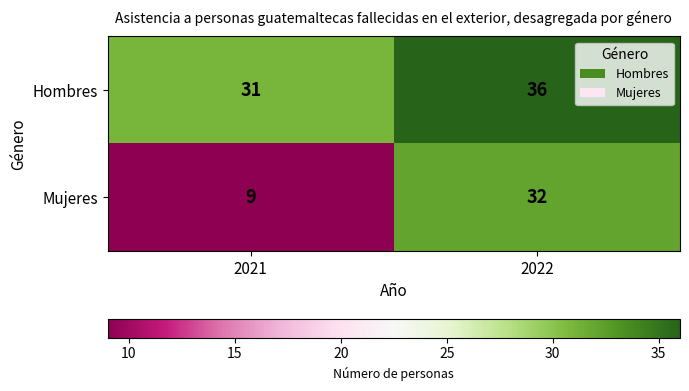

The value of Mujeres at 2022 is 15. True or false?

False